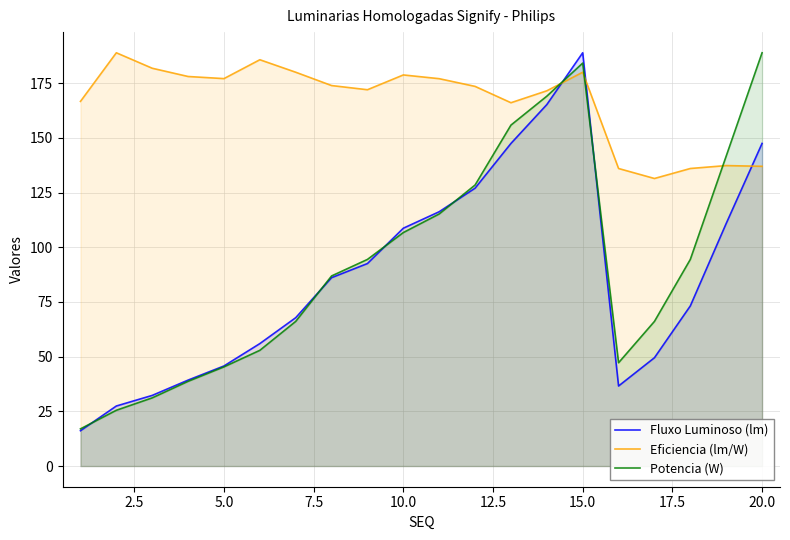

Read the Fluxo Luminoso (lm) value at 5.0.

45.7